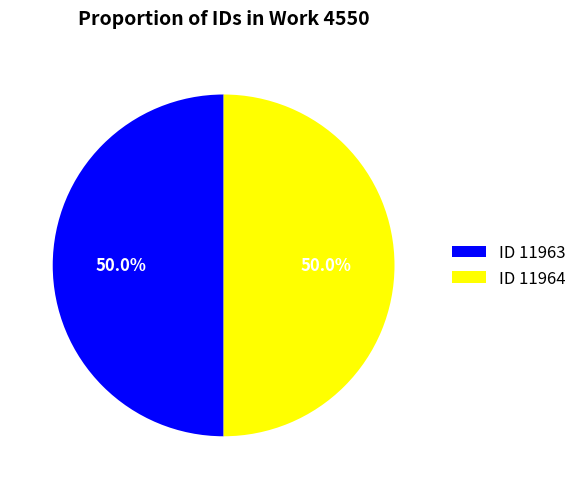

Combined, what portion of the pie is ID 11964 and ID 11963?

100.0%